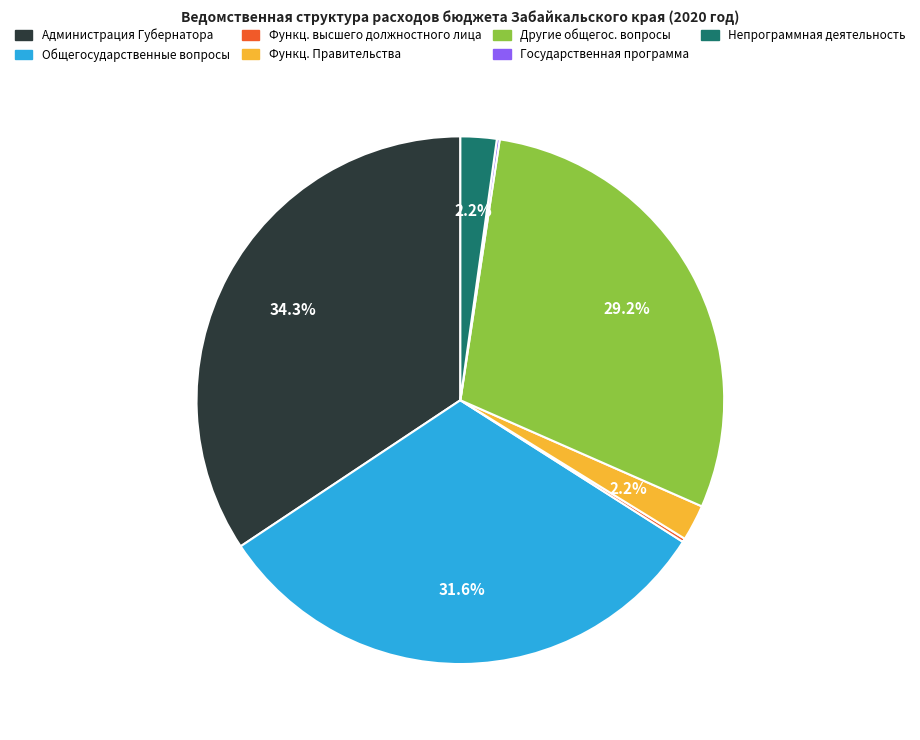

Is there a majority slice in this chart?

No